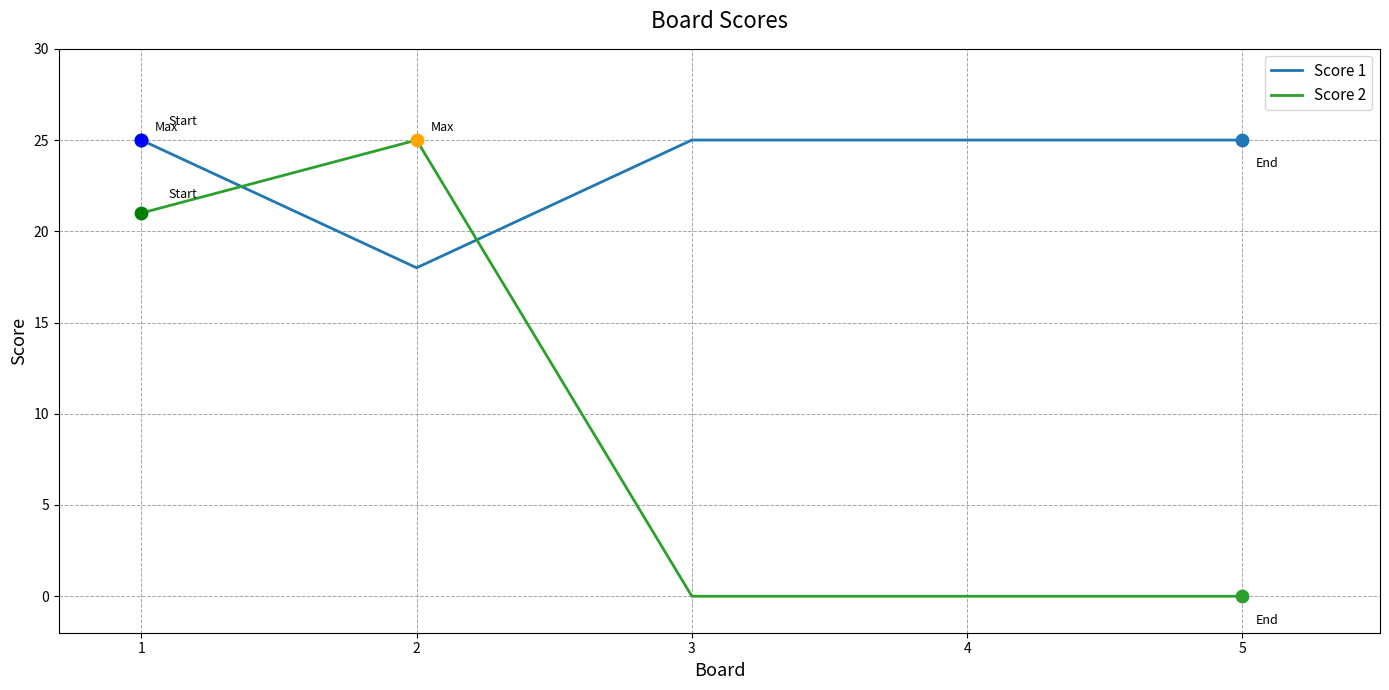

What is the difference between the highest and lowest values at 2?

7